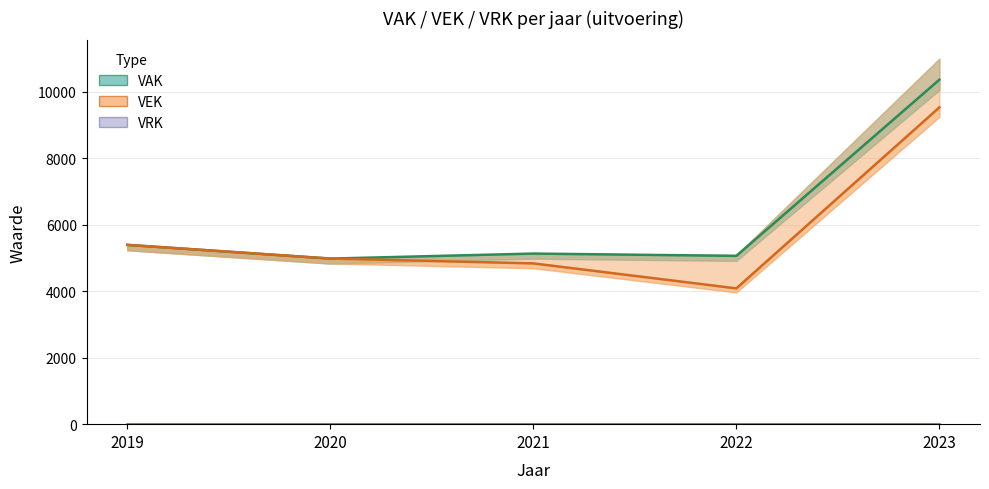

At how many categories does at least one series exceed 8293?

1